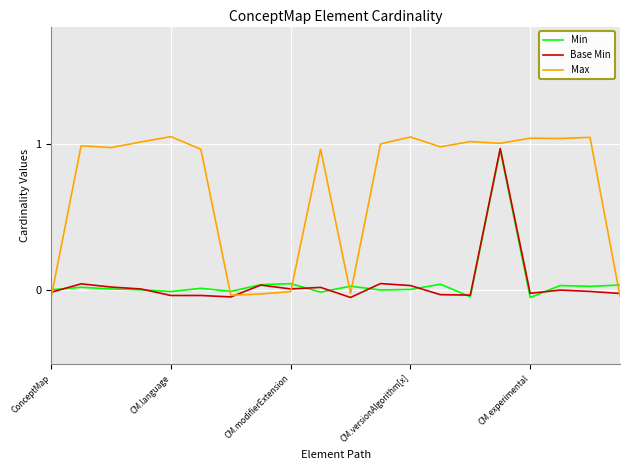

Is this an area chart (filled region under the line)?

No